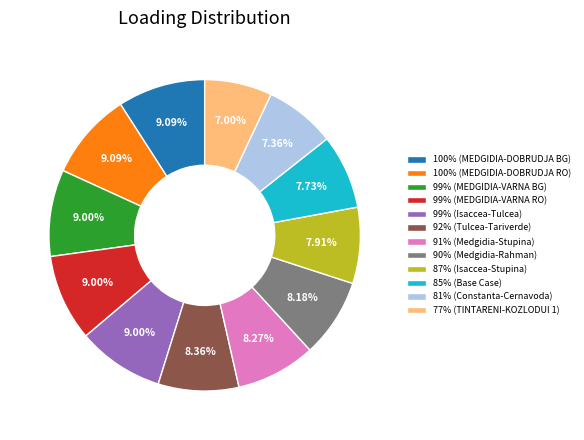

What is the ratio of the value at 81% (Constanta-Cernavoda) to the value at 100% (MEDGIDIA-DOBRUDJA RO)?

0.8